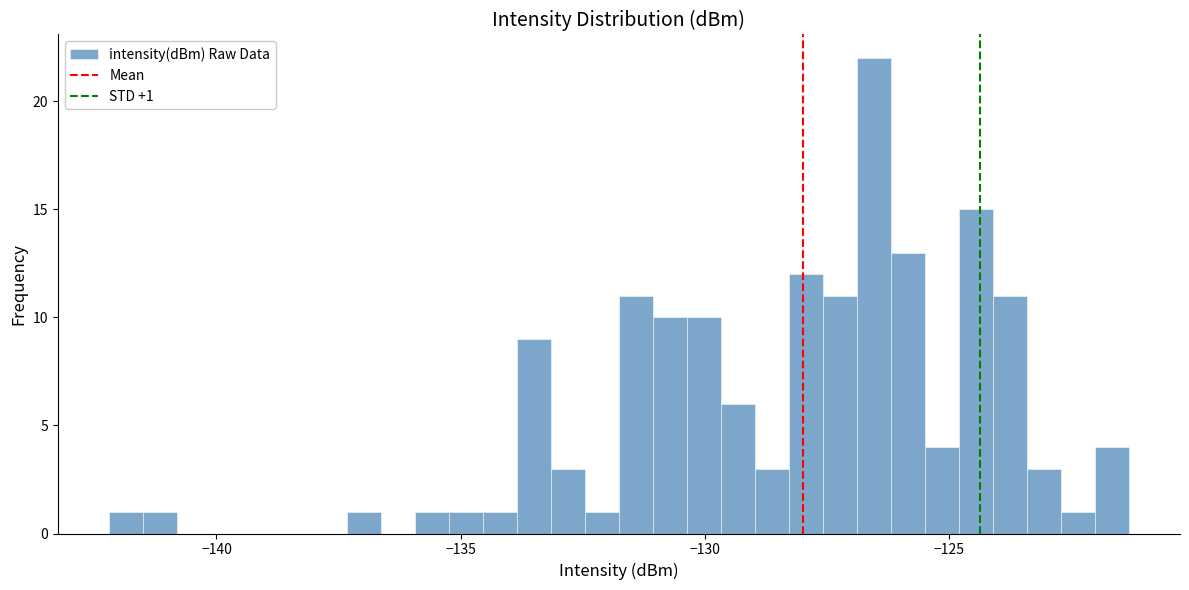

Around what value on the x-axis is the tallest bar? Give the approximate position of its centre, as read against the axis.

-126.5